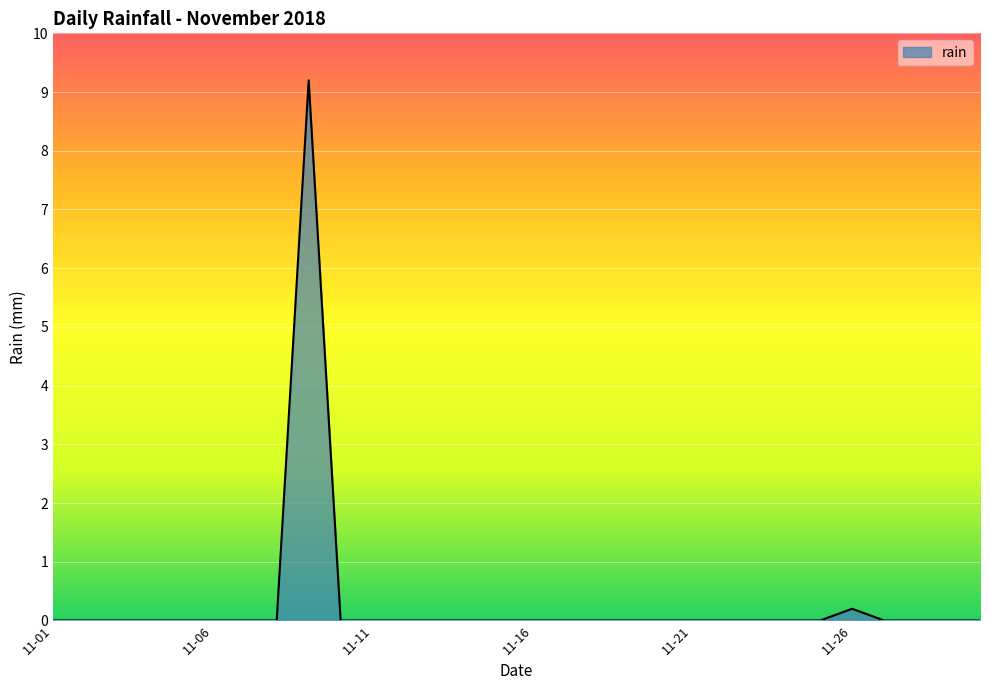

What is the greatest value displayed?

9.2